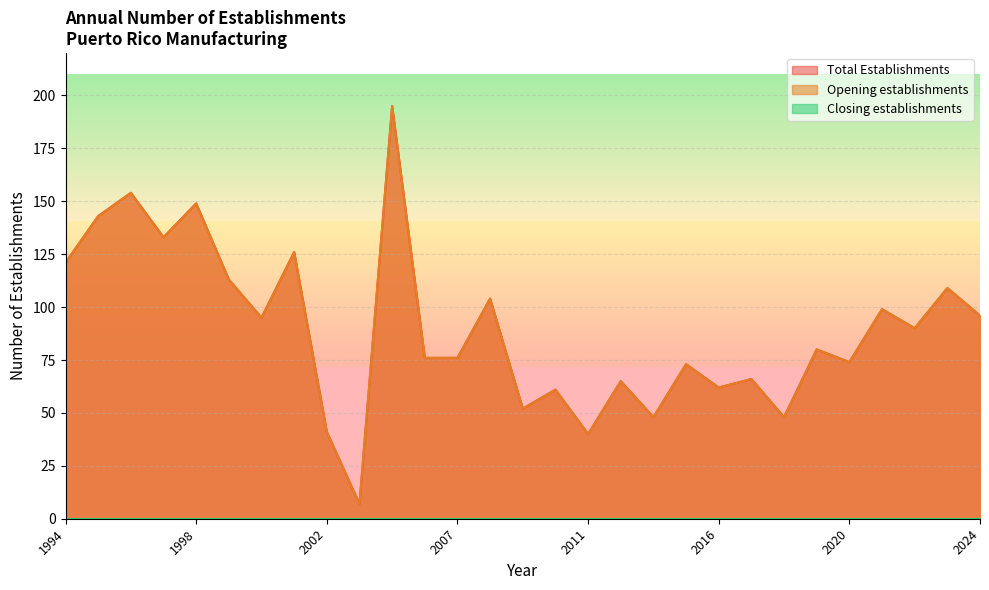

Which series has the largest total across all categories?

Total Establishments